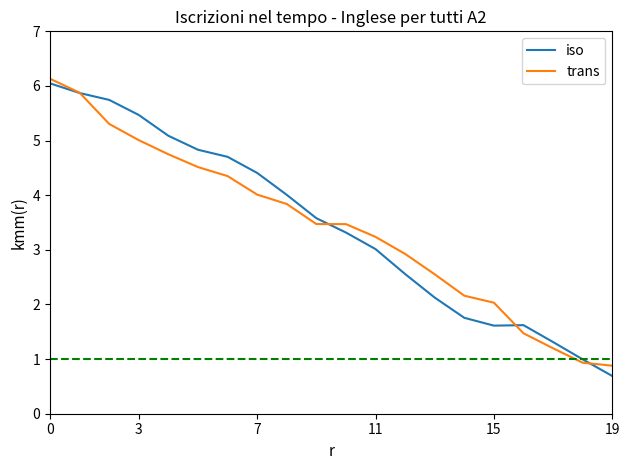

Count the number of data series in this chart.

2